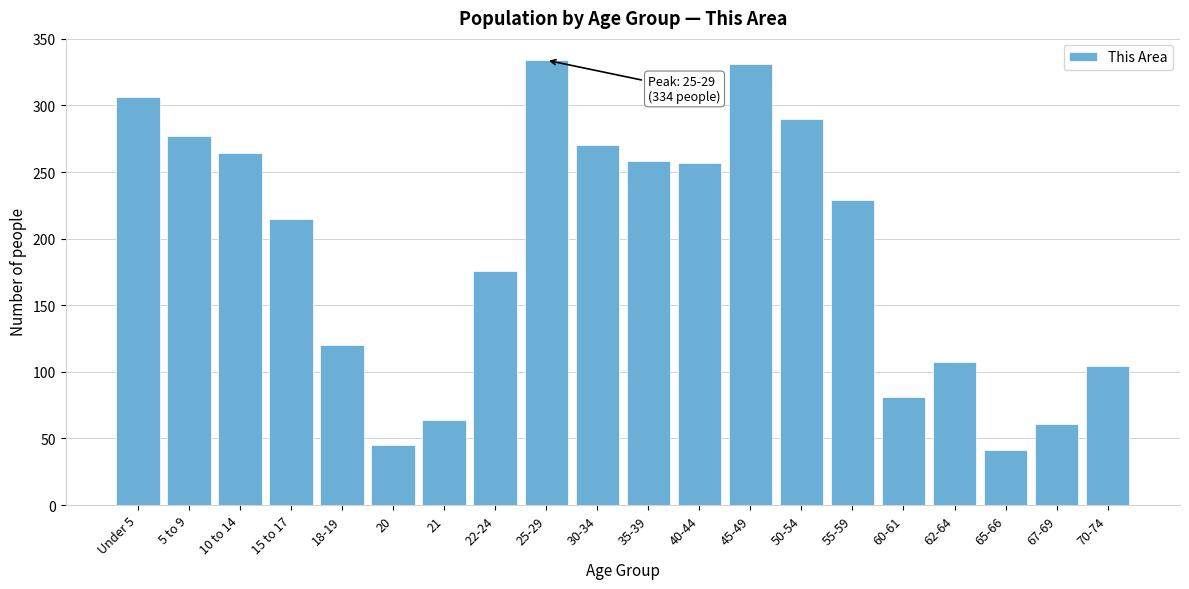

The value at 45-49 is 109. True or false?

False